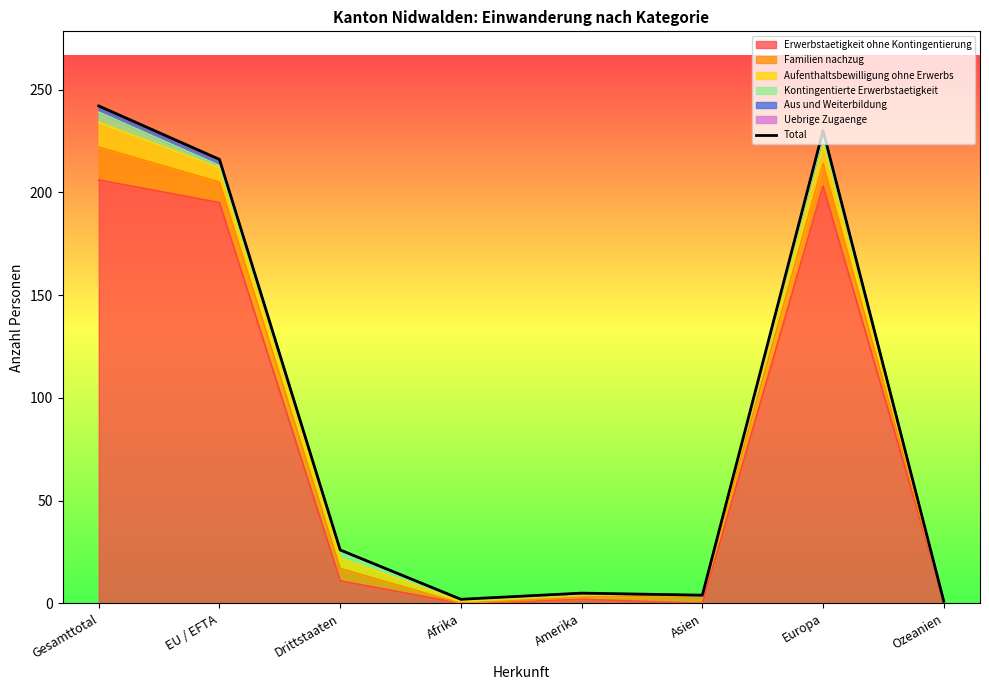

What is the label of the 2nd point from the right?

Europa